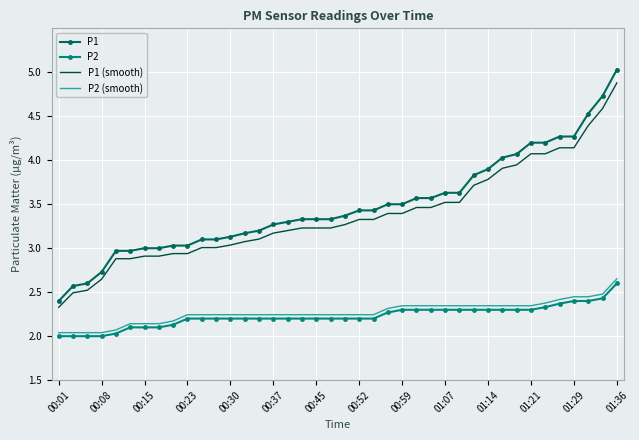

True or false: P2 and P1 cross at least once.

False